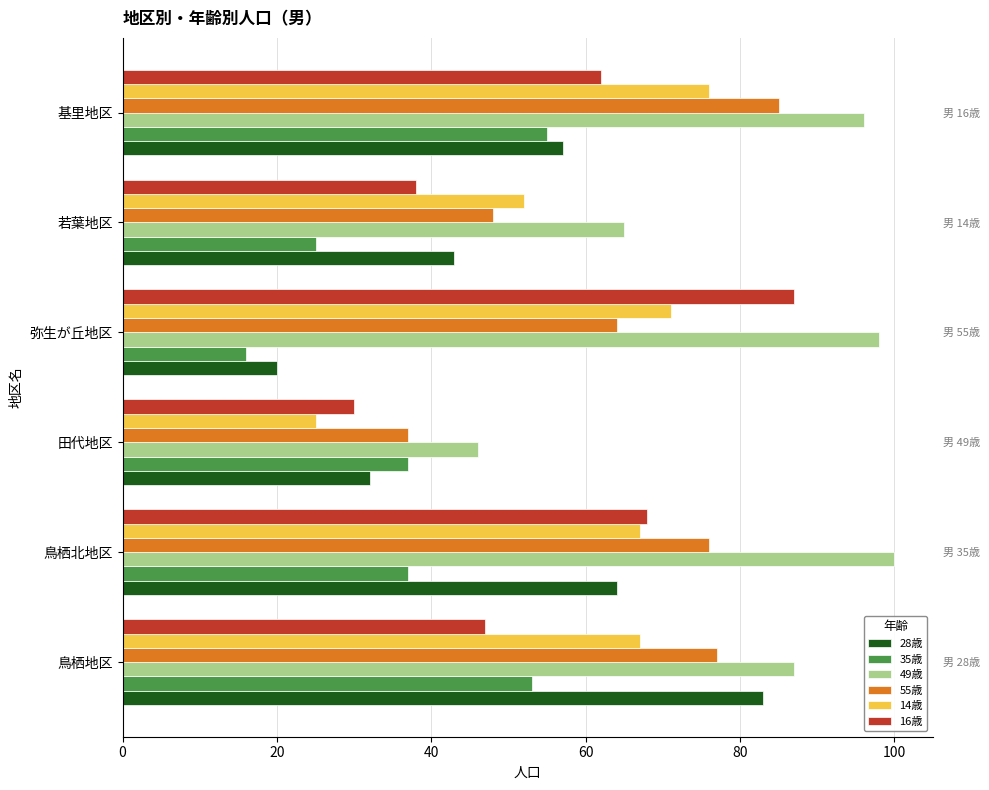

Are the bars grouped side by side (vs. stacked)?

Yes